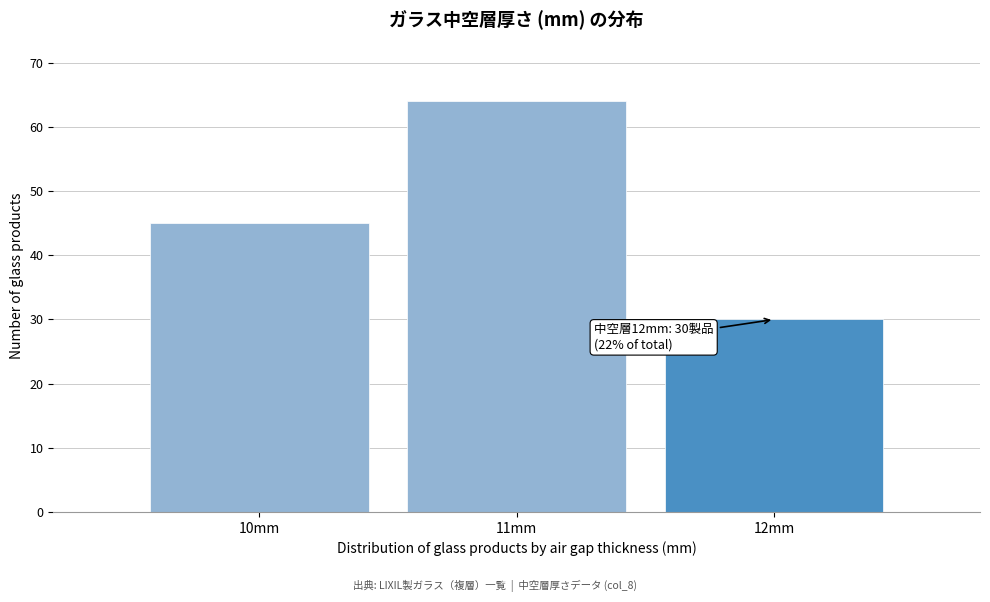

Reading left to right, transcribe all the data shown in this chart.

10mm=45	11mm=64	12mm=30